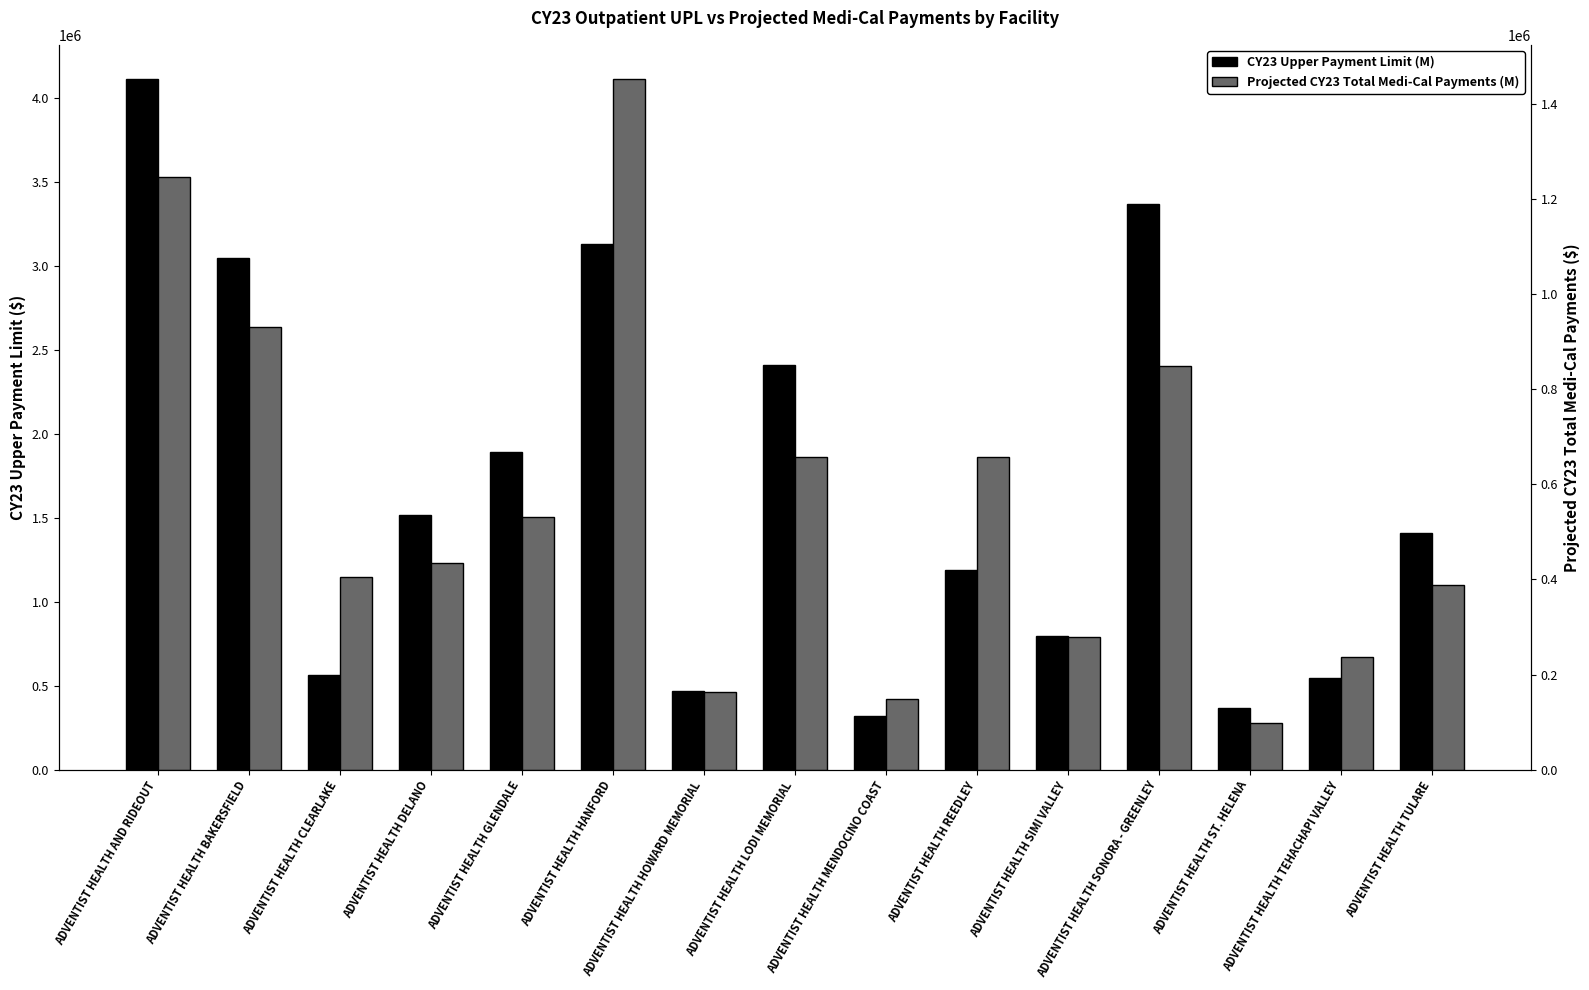

How many bars are there in total?

30